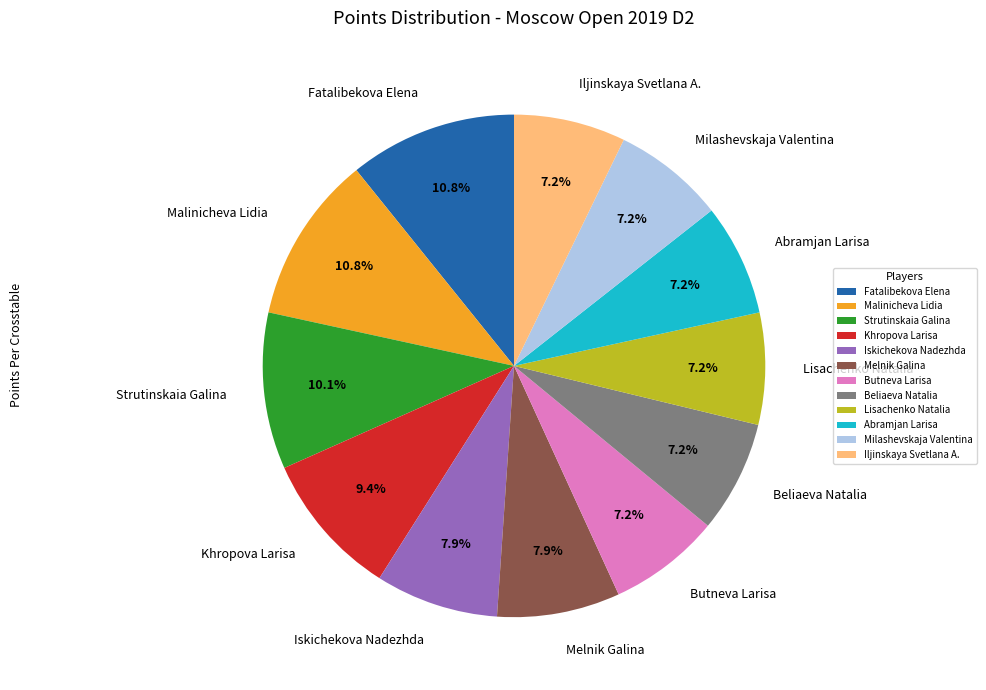

Approximately how many times larger is the value at Strutinskaia Galina compared to Khropova Larisa?

1.1